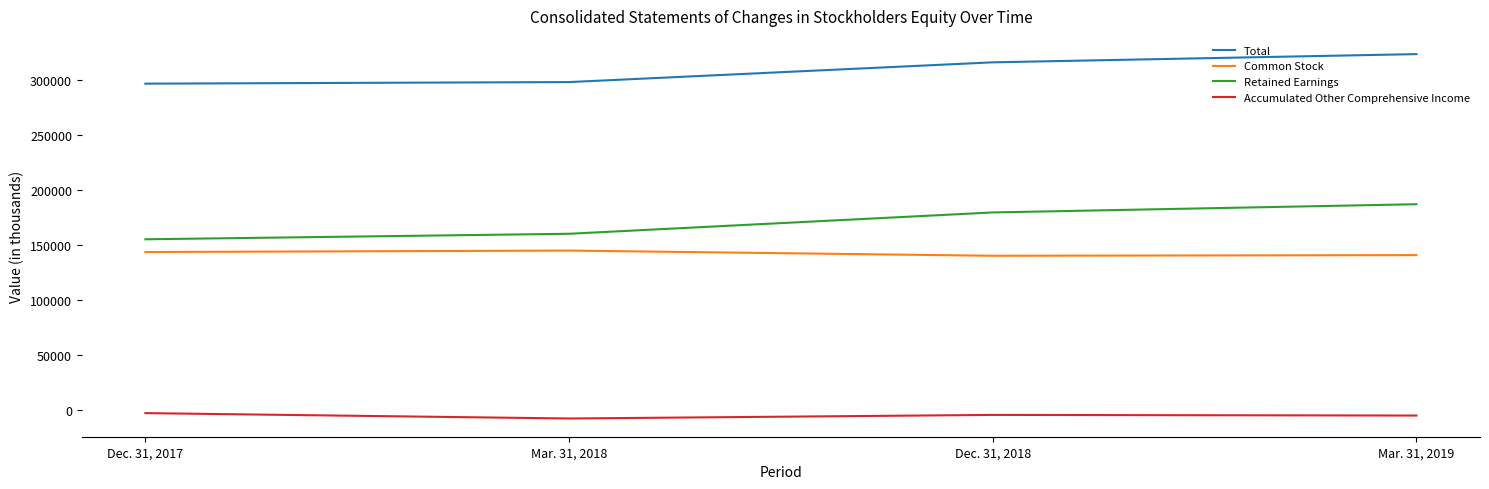

What is the sum of the Accumulated Other Comprehensive Income values at Dec. 31, 2018 and Mar. 31, 2019?

-8791